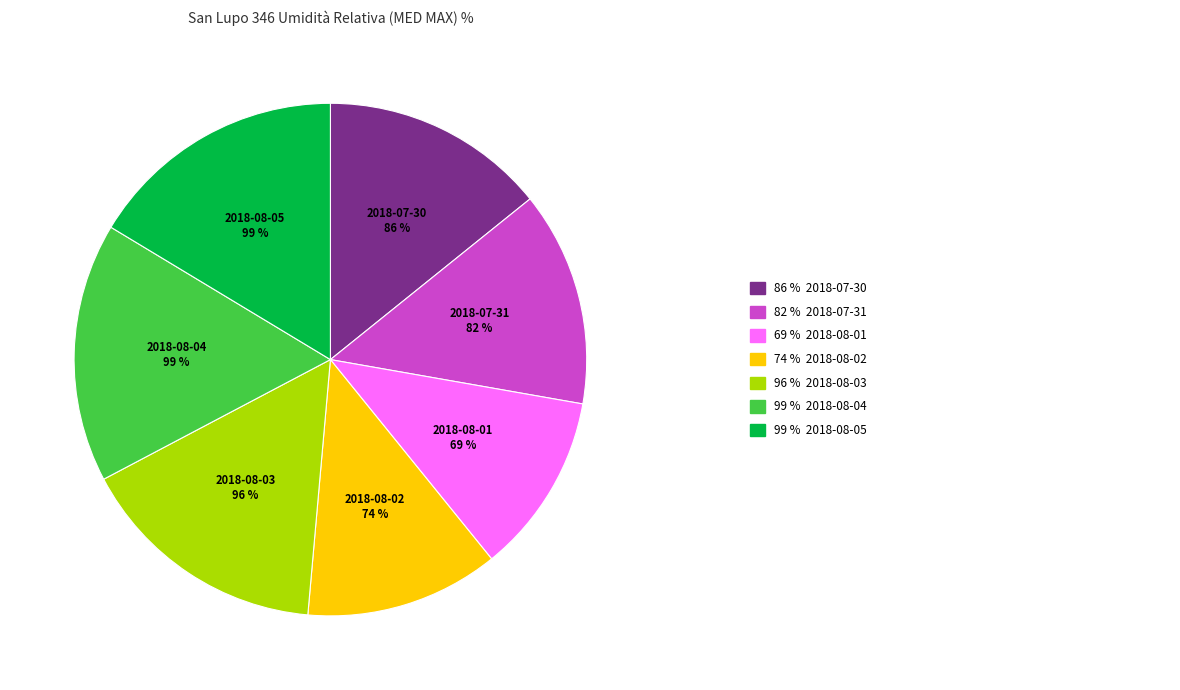

To the nearest percent, what portion does 2018-07-30 represent?

14%